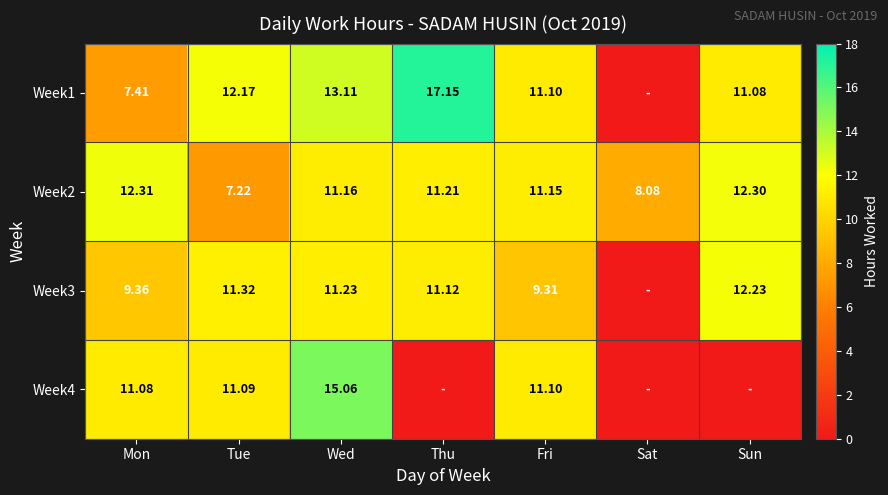

At which label is Week2 closest to 9?

Sat